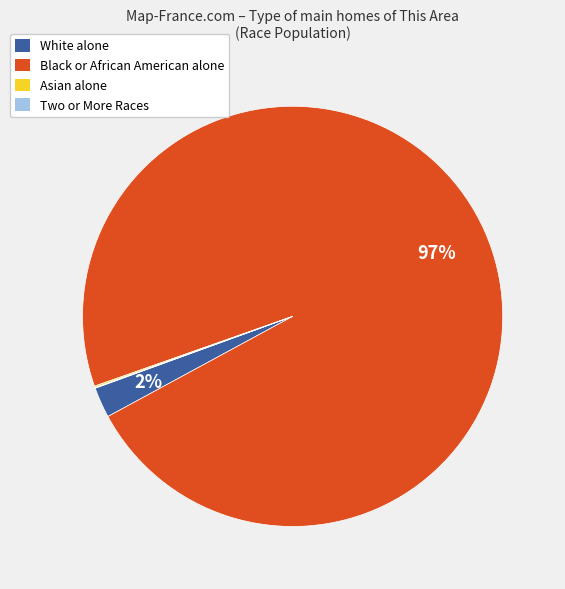

Which has a higher value, Black or African American alone or White alone?

Black or African American alone